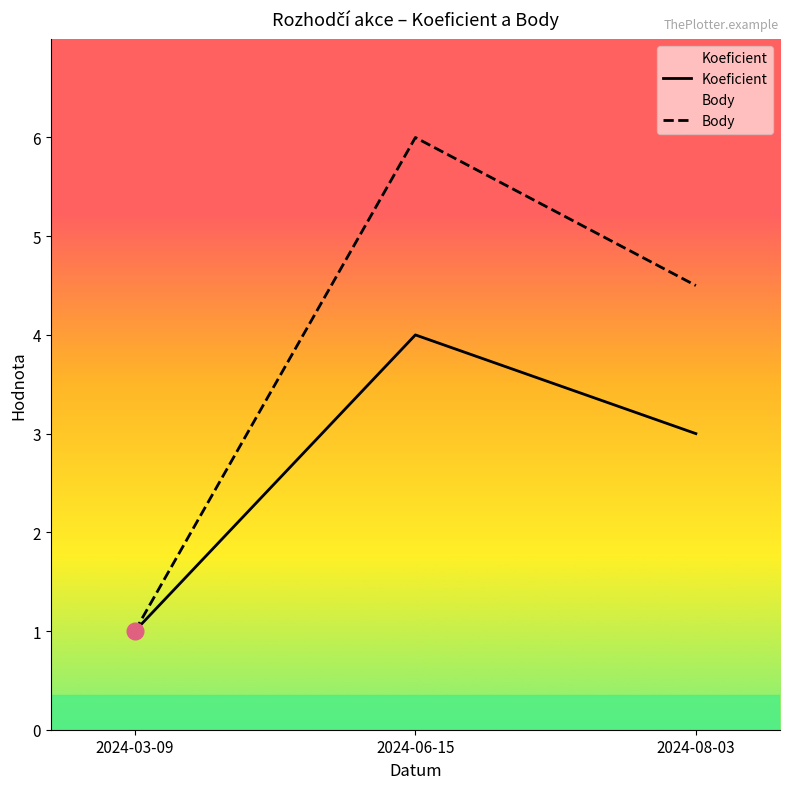

What is the sum of all Koeficient values?

8.0